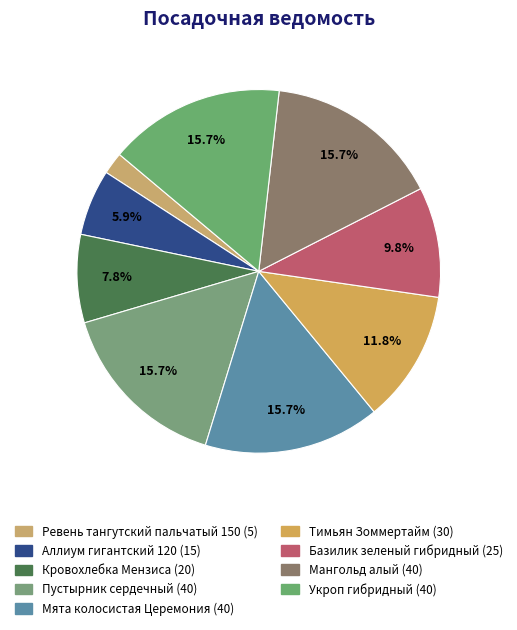

What is the largest slice in the pie chart?

Пустырник сердечный